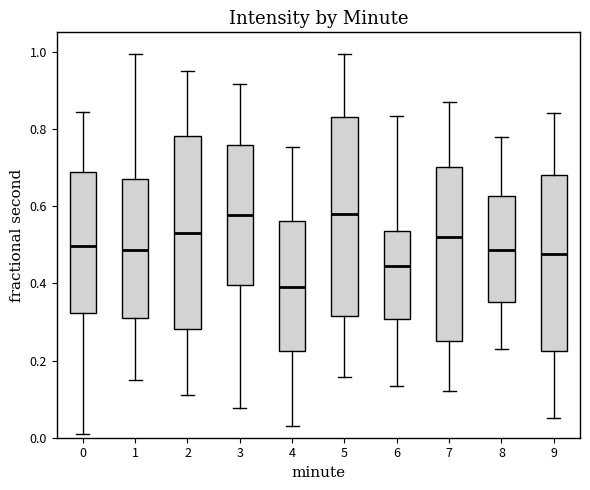

Reading left to right, read every box against the y-axis: the position of its median line, the range the box covers, and the ends of its whiskers. The values are not printed on the chart, so give them approximately, as read against the axis.

0: median 0.50, box 0.32 to 0.68, whiskers 0.02 to 0.84
1: median 0.48, box 0.30 to 0.68, whiskers 0.16 to 1.00
2: median 0.52, box 0.28 to 0.78, whiskers 0.12 to 0.96
3: median 0.58, box 0.40 to 0.76, whiskers 0.08 to 0.92
4: median 0.40, box 0.22 to 0.56, whiskers 0.02 to 0.76
5: median 0.58, box 0.32 to 0.84, whiskers 0.16 to 1.00
6: median 0.44, box 0.30 to 0.54, whiskers 0.14 to 0.84
7: median 0.52, box 0.26 to 0.70, whiskers 0.12 to 0.88
8: median 0.48, box 0.36 to 0.62, whiskers 0.24 to 0.78
9: median 0.48, box 0.22 to 0.68, whiskers 0.06 to 0.84